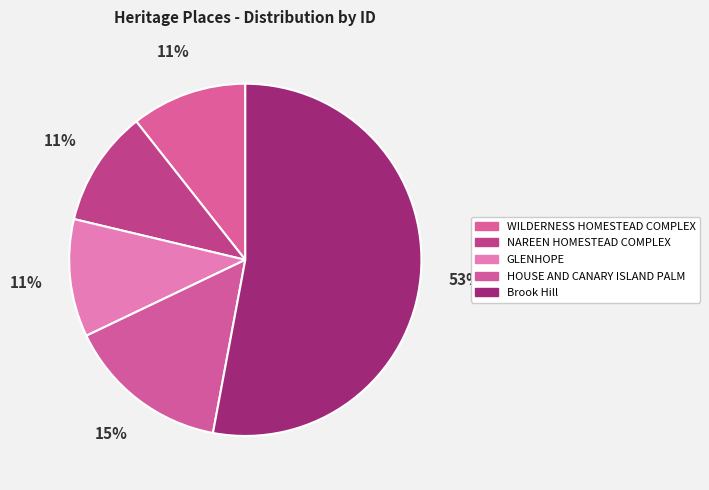

To the nearest percent, what percentage of the pie is Brook Hill?

53%